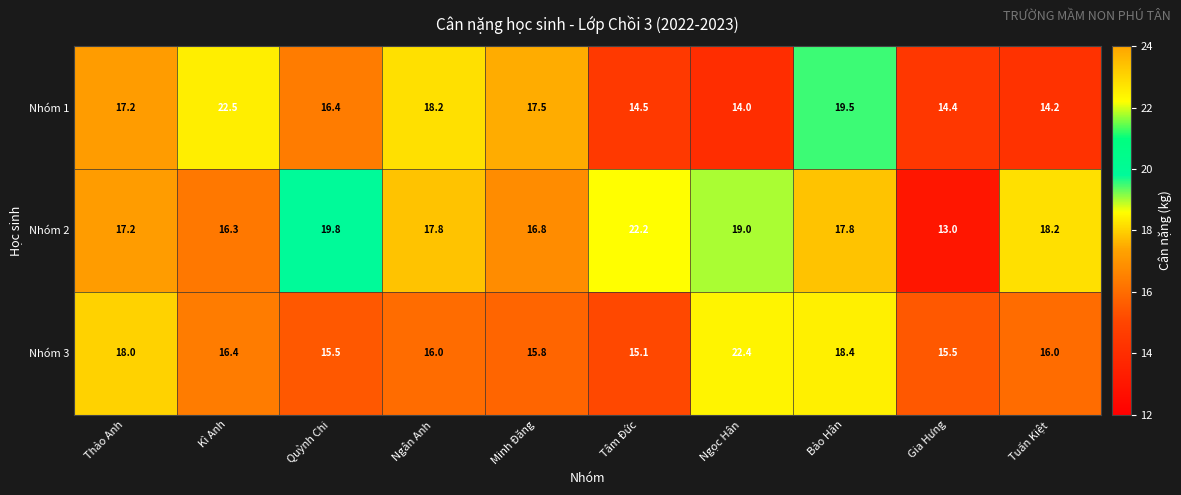

At which category is the sum across all series the highest?

Bảo Hân